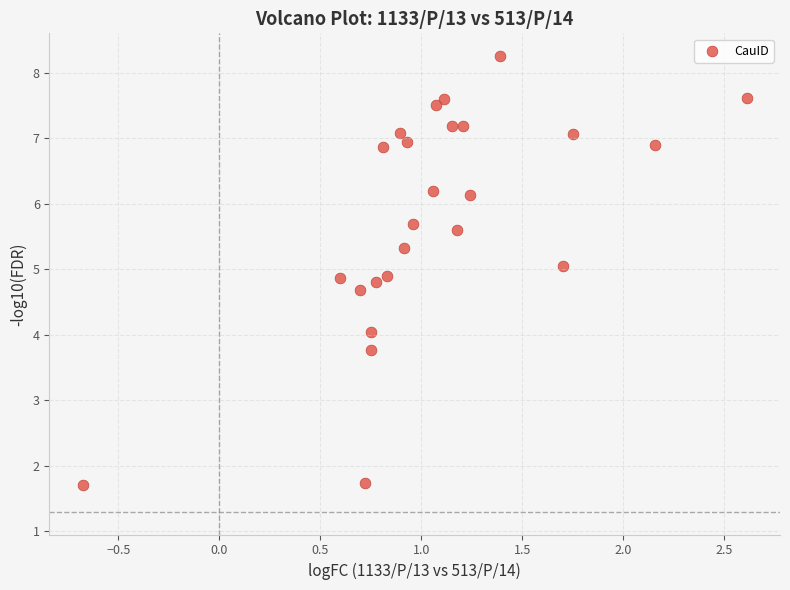

What is the range of Y values (max minus min)?

6.5